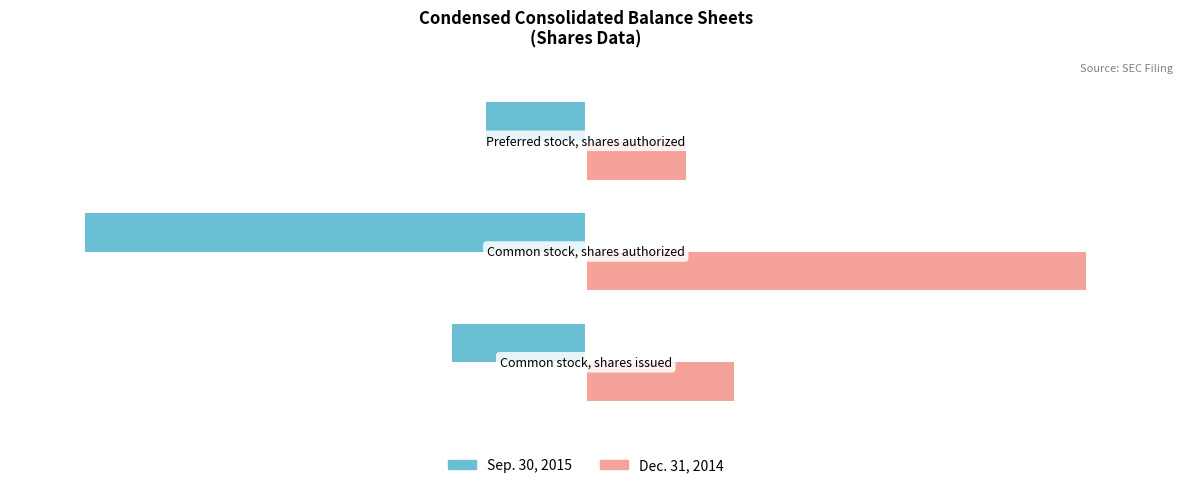

What are all the series names shown in the legend?

Sep. 30, 2015, Dec. 31, 2014